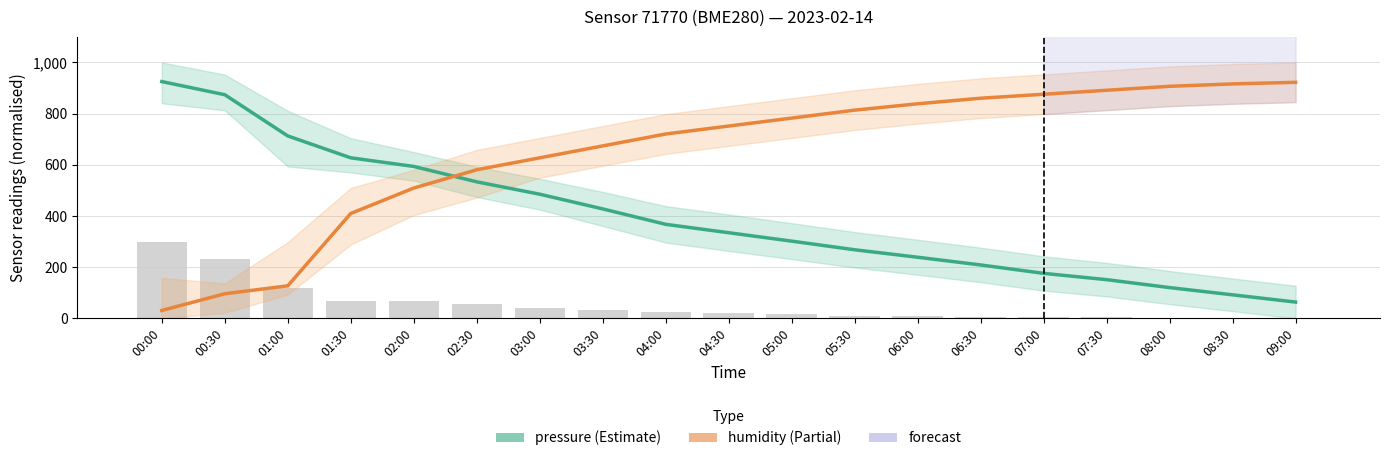

At which category is the sum across all series the highest?

00:00